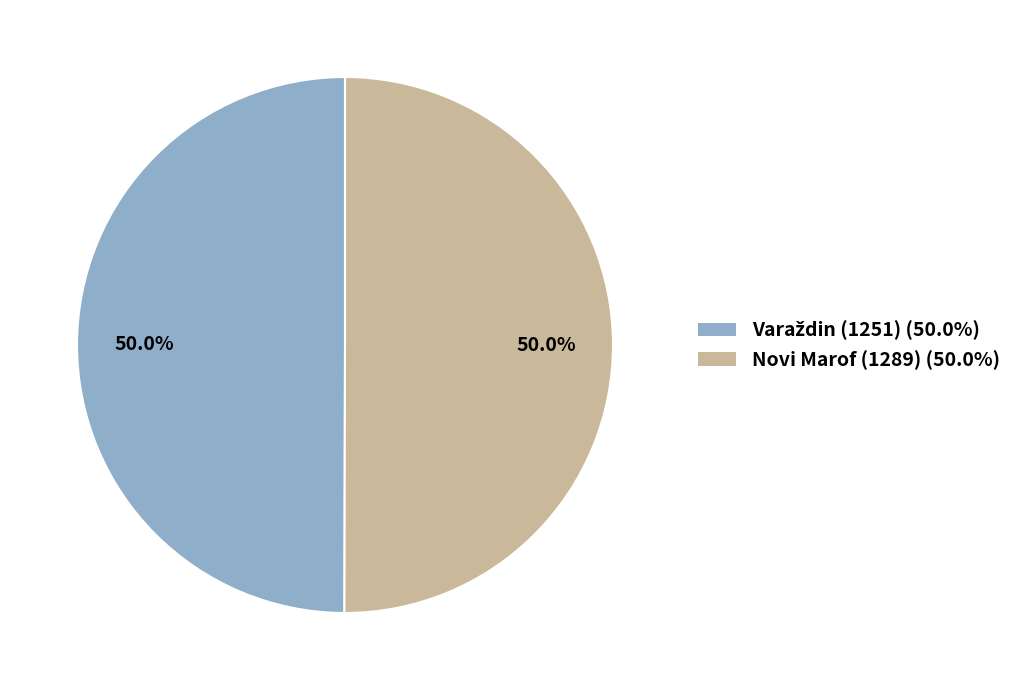

What is the ratio of the value at Varaždin (1251) to the value at Novi Marof (1289)?

1.0